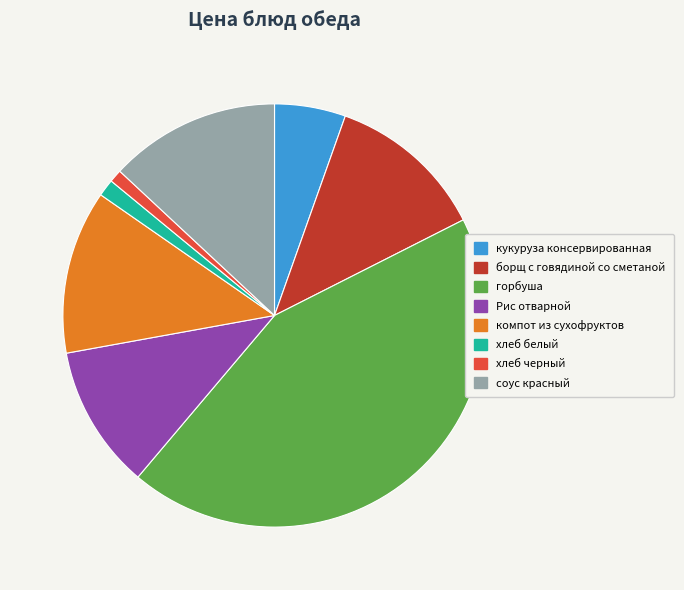

Does any single category account for the majority?

No